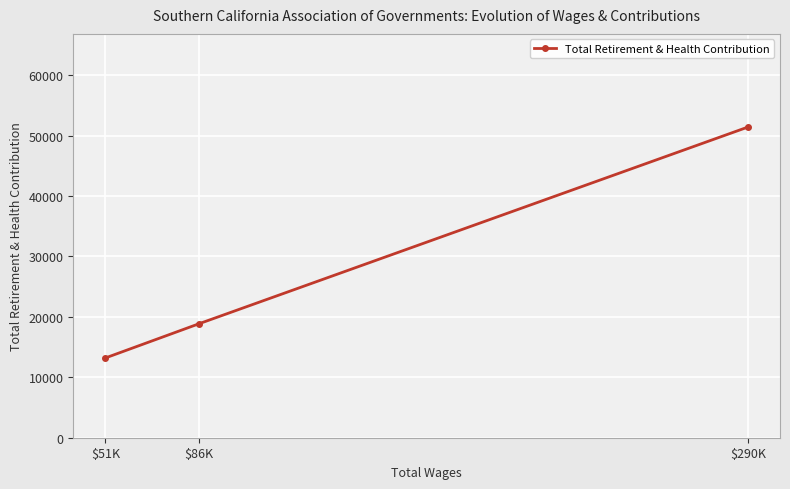

Rank the categories by value from lowest to highest.

$51K, $86K, $290K